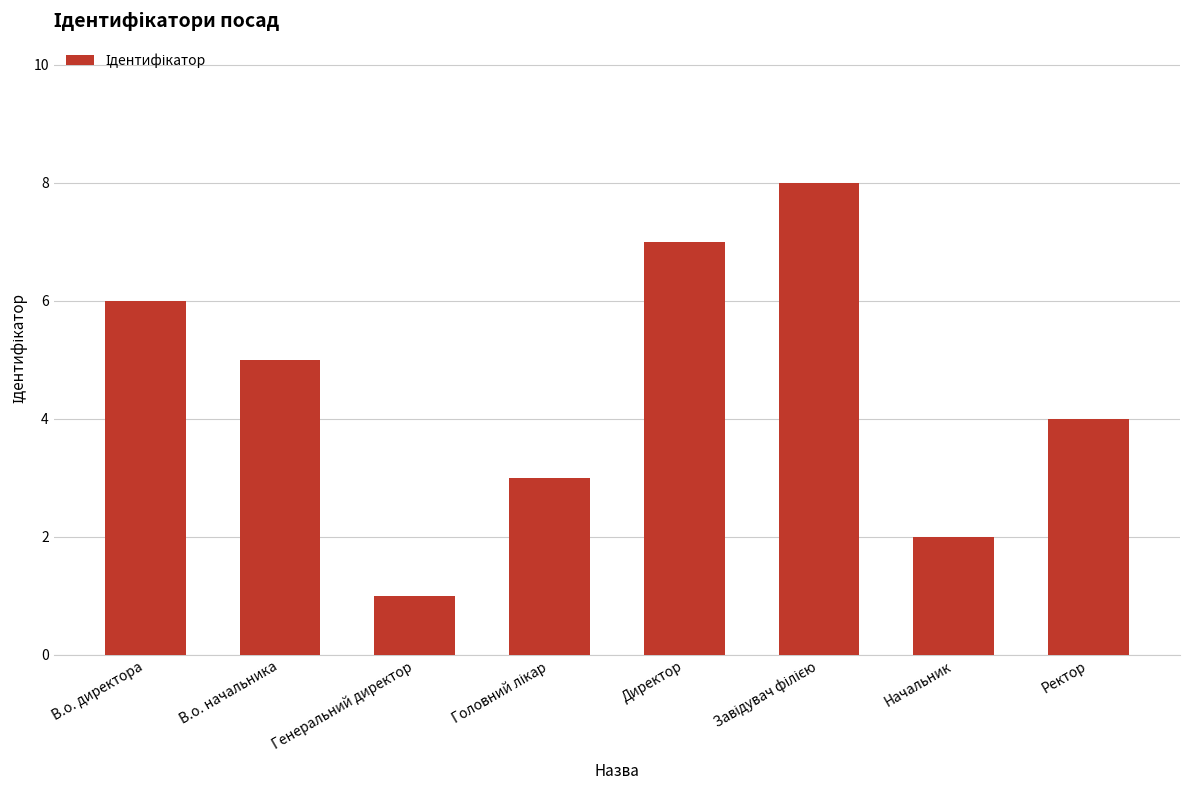

What is the approximate value at Генеральний директор?

1